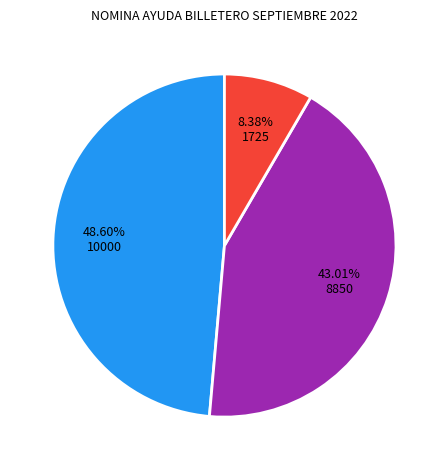

Count the number of slices in the pie.

3